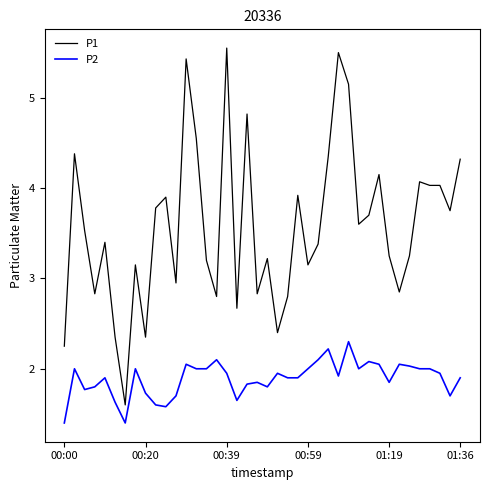

Rank the series by their average value, from highest to lowest.

P1, P2